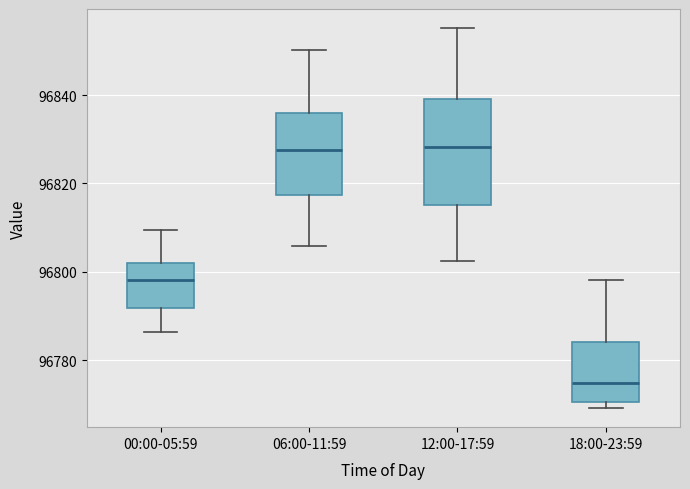

Reading left to right, read every box against the y-axis: the position of its median line, the range the box covers, and the ends of its whiskers. The values are not printed on the chart, so give them approximately, as read against the axis.

00:00-05:59: median 96798, box 96792 to 96802, whiskers 96786 to 96810
06:00-11:59: median 96828, box 96818 to 96836, whiskers 96806 to 96850
12:00-17:59: median 96828, box 96816 to 96840, whiskers 96802 to 96856
18:00-23:59: median 96774, box 96770 to 96784, whiskers 96770 (just below the box's lower edge) to 96798